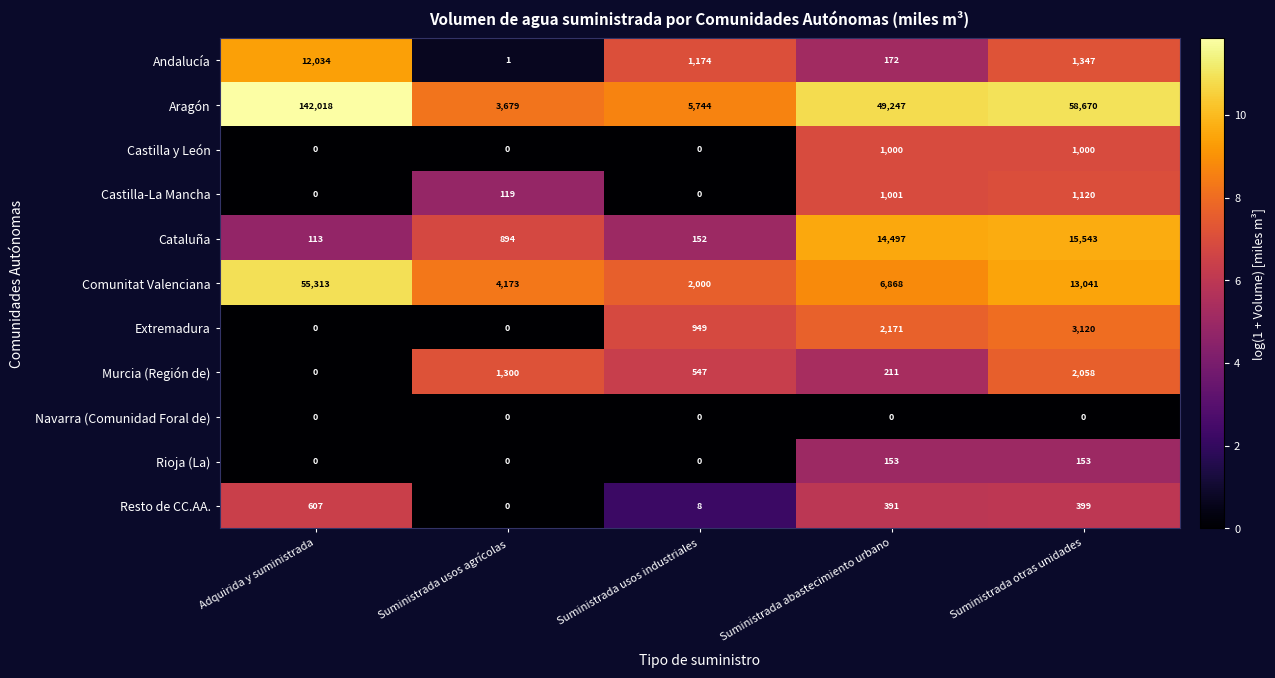

Rank the series by their maximum value, from lowest to highest.

Navarra (Comunidad Foral de), Rioja (La), Resto de CC.AA., Castilla y León, Castilla-La Mancha, Murcia (Región de), Extremadura, Andalucía, Cataluña, Comunitat Valenciana, Aragón